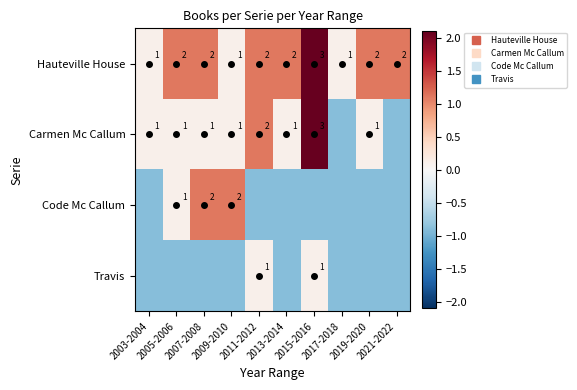

How many values in the Carmen Mc Callum series are below 0?

2